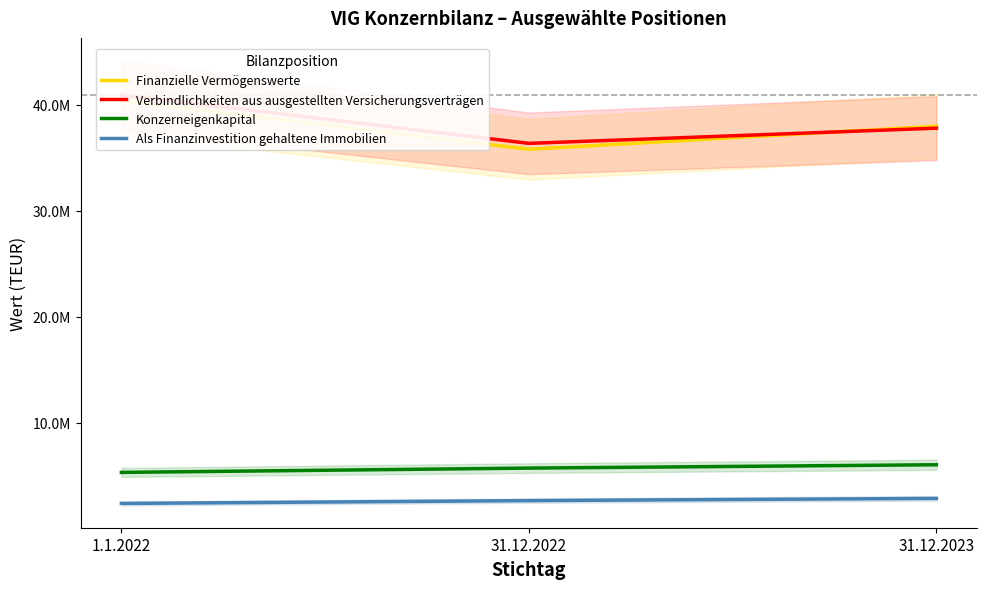

At how many categories does at least one series exceed 30316590?

3